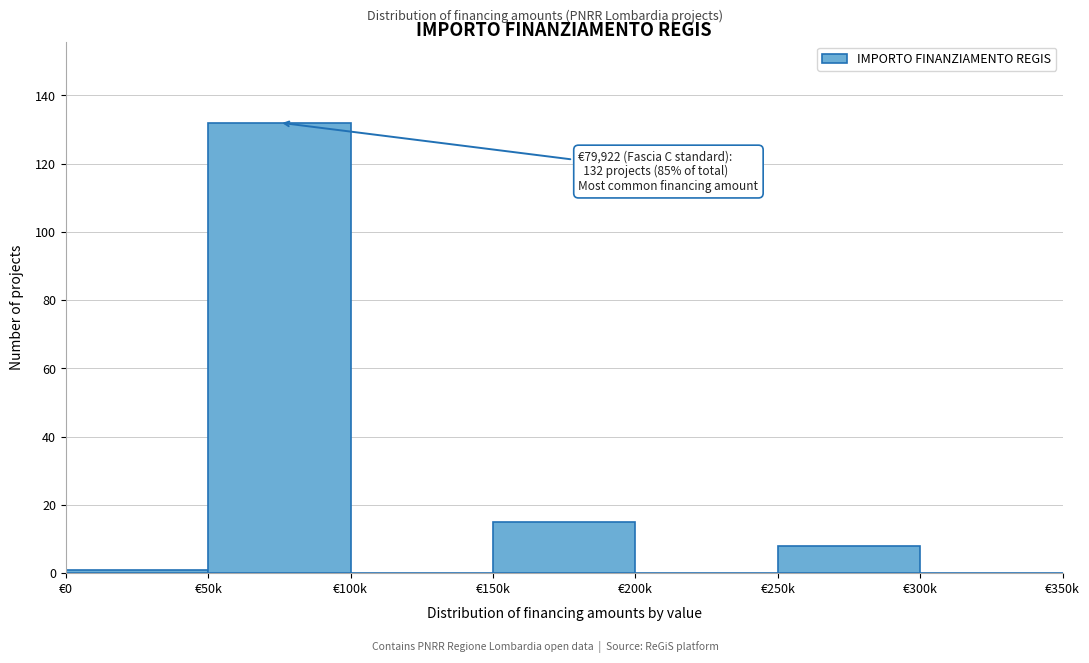

Reading left to right, transcribe all the data shown in this chart.

€0=1	€50k=132	€100k=0	€150k=15	€200k=0	€250k=8	€300k=0